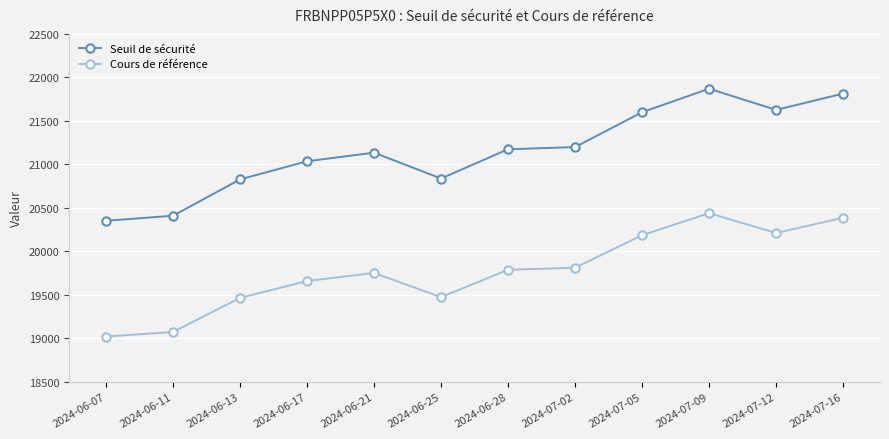

What is the sum of all Cours de référence values?

237273.4